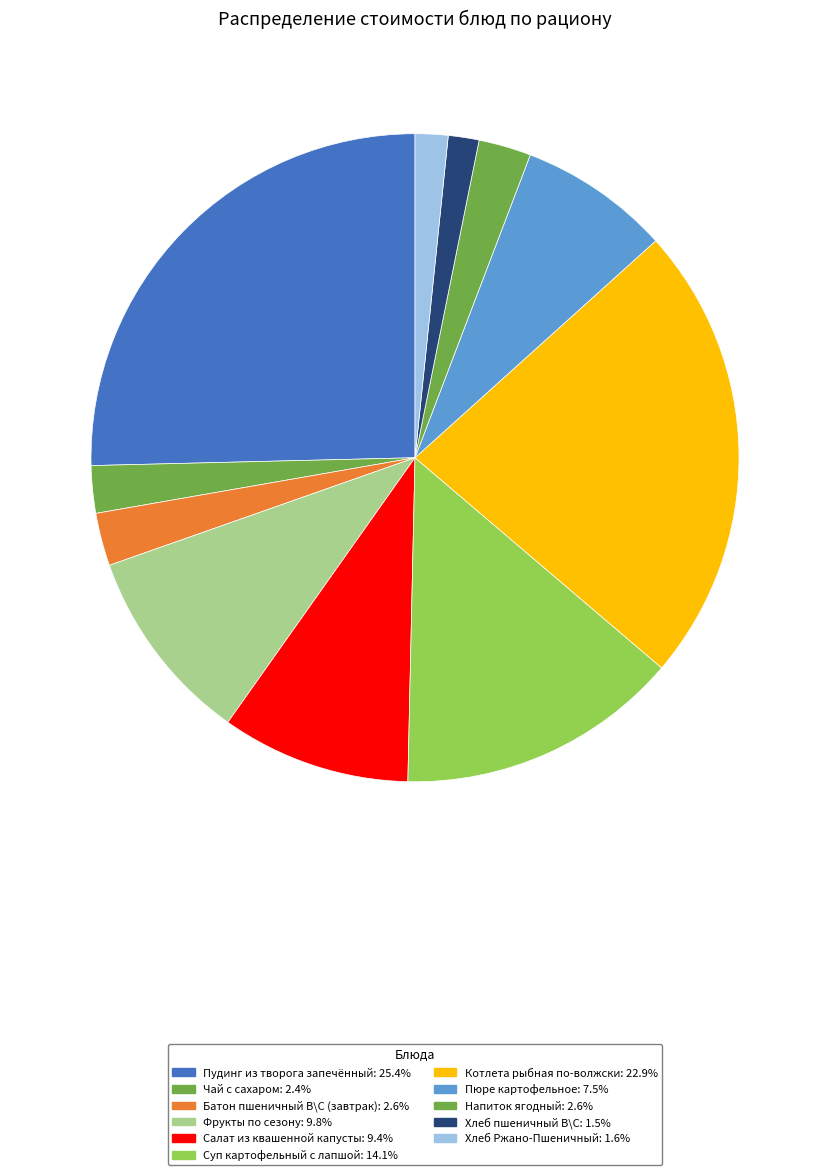

To the nearest percent, what portion does Фрукты по сезону represent?

10%